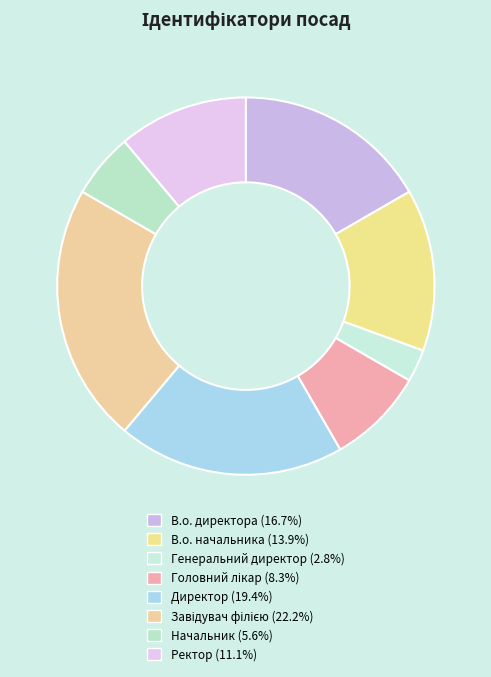

True or false: Генеральний директор accounts for 15% of the total.

False